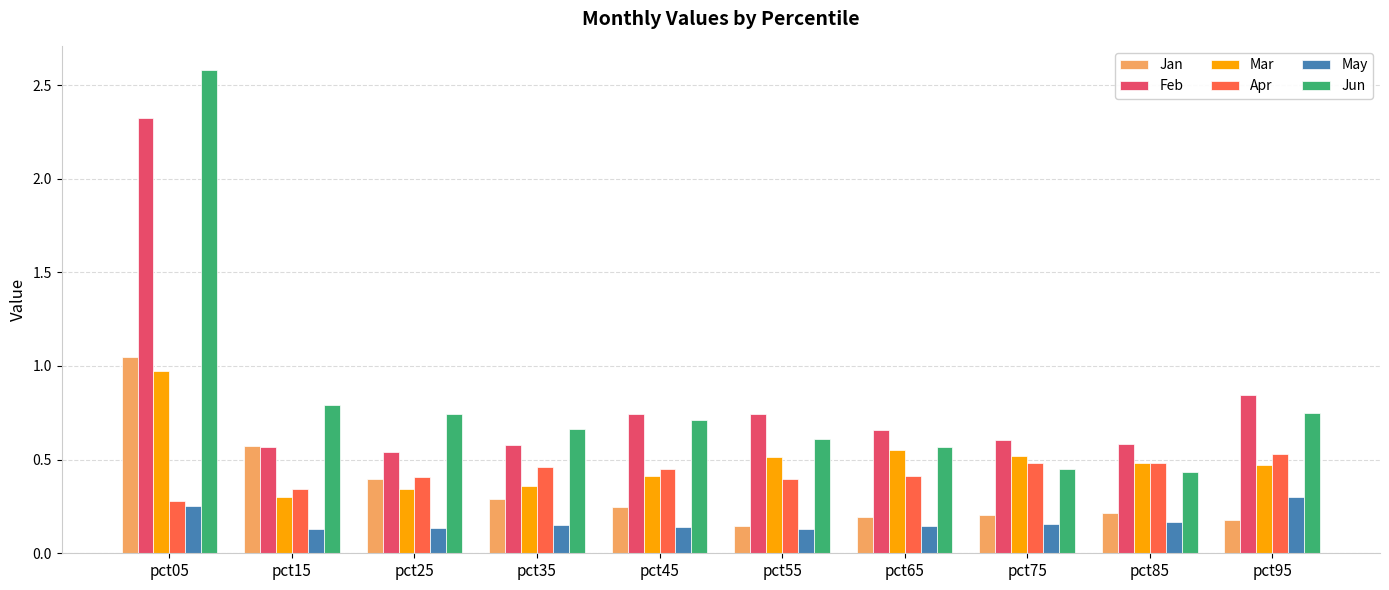

Which series has the widest spread of values?

Jun